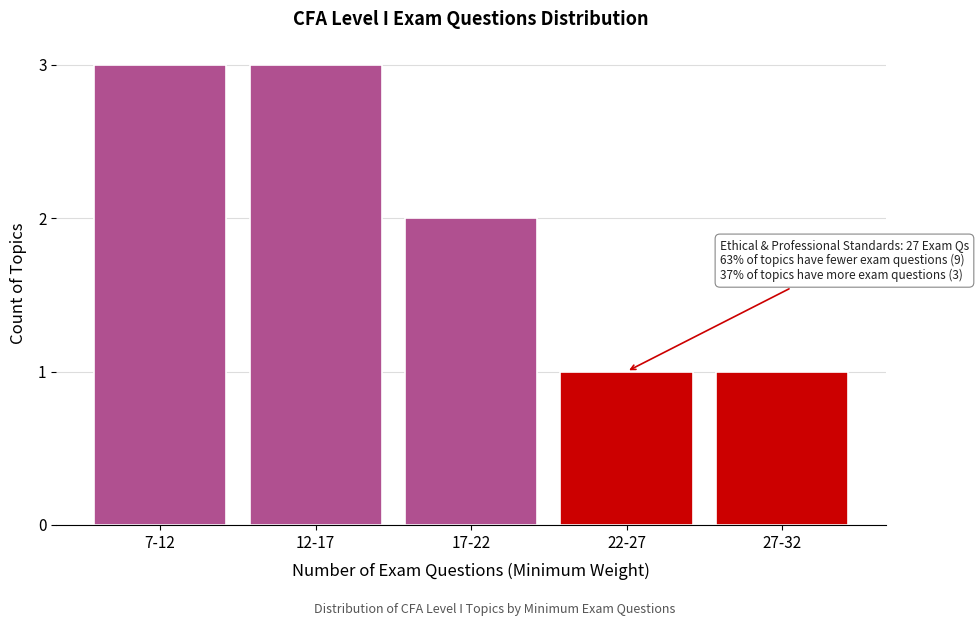

Reading left to right, extract all data points from this chart.

3	3	2	1	1